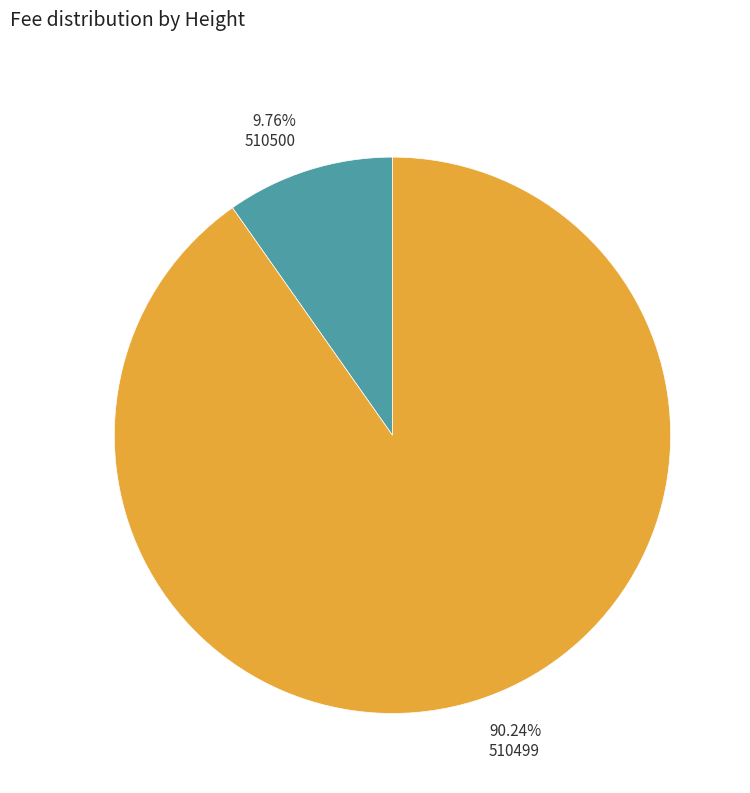

To the nearest percent, what percentage of the pie is 510500?

10%